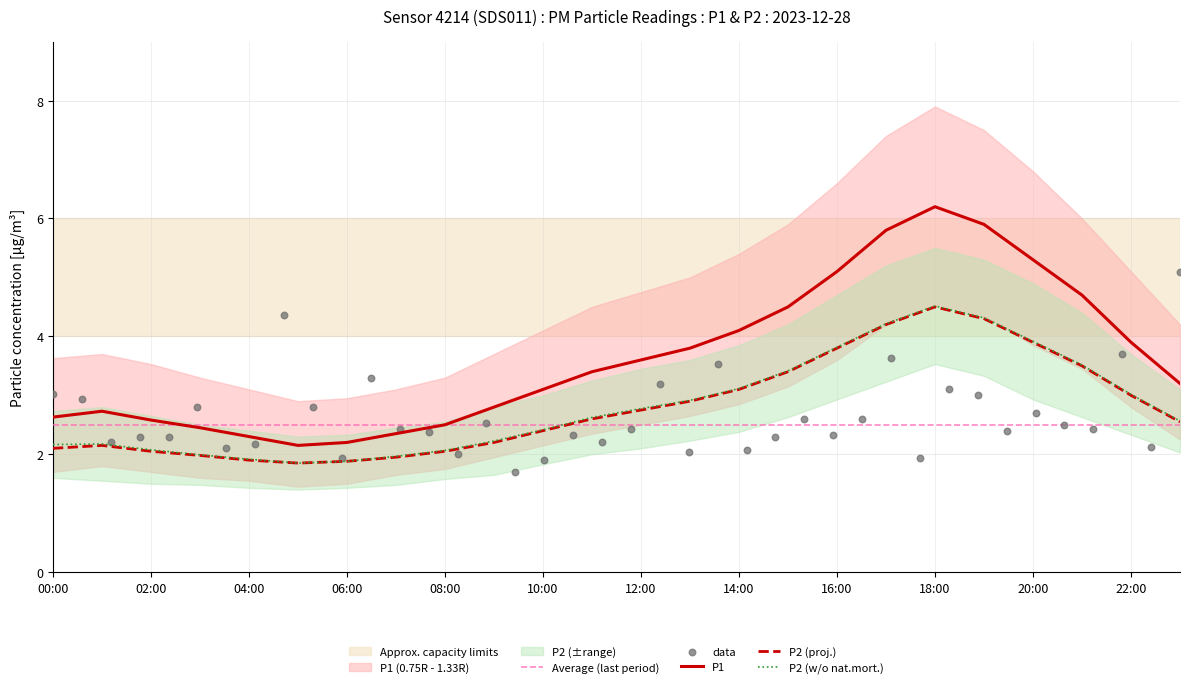

Which series contains the highest Y value?

P1